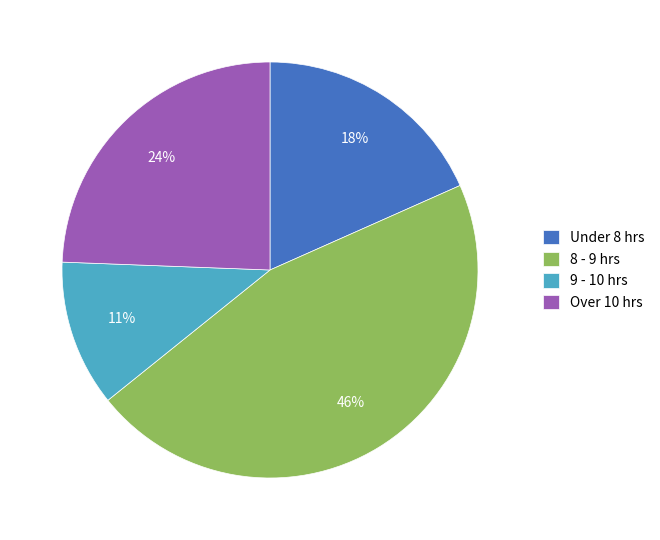

How many slices are in this pie chart?

4